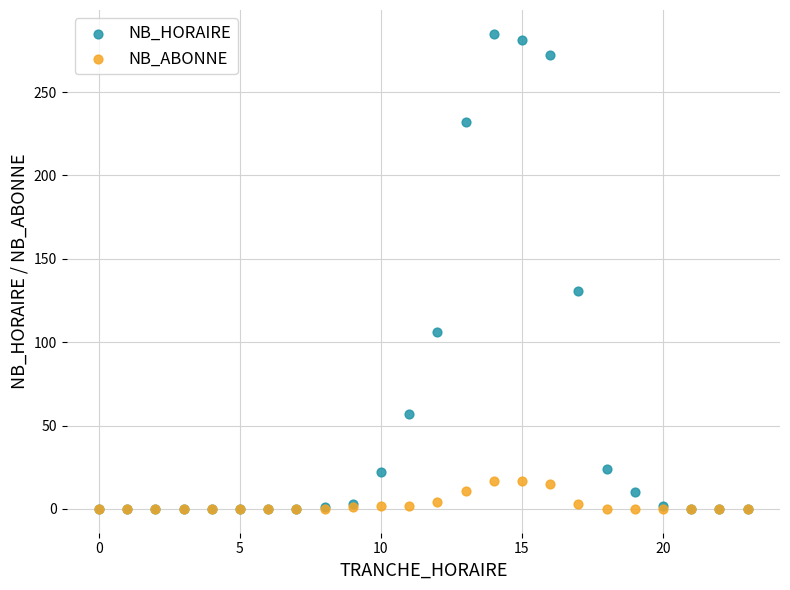

Across all series, what Y value is closest to 142?

131